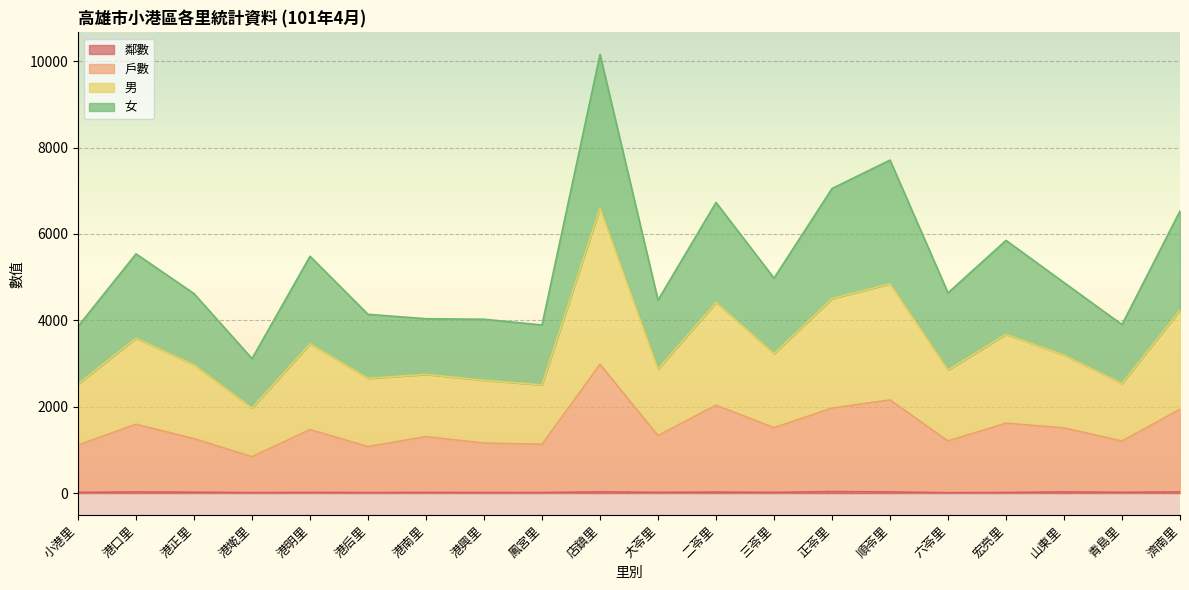

At which label does 女 reach its peak?

店鎮里